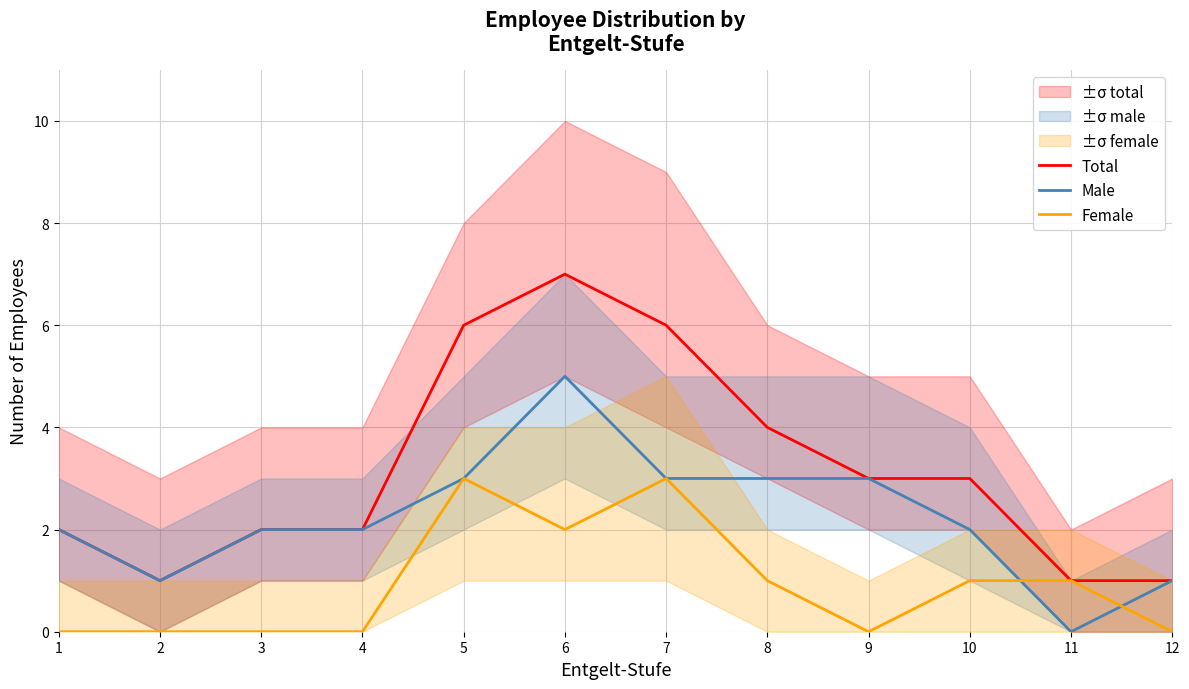

What is the value of the Total point at the 6th from the left?

7